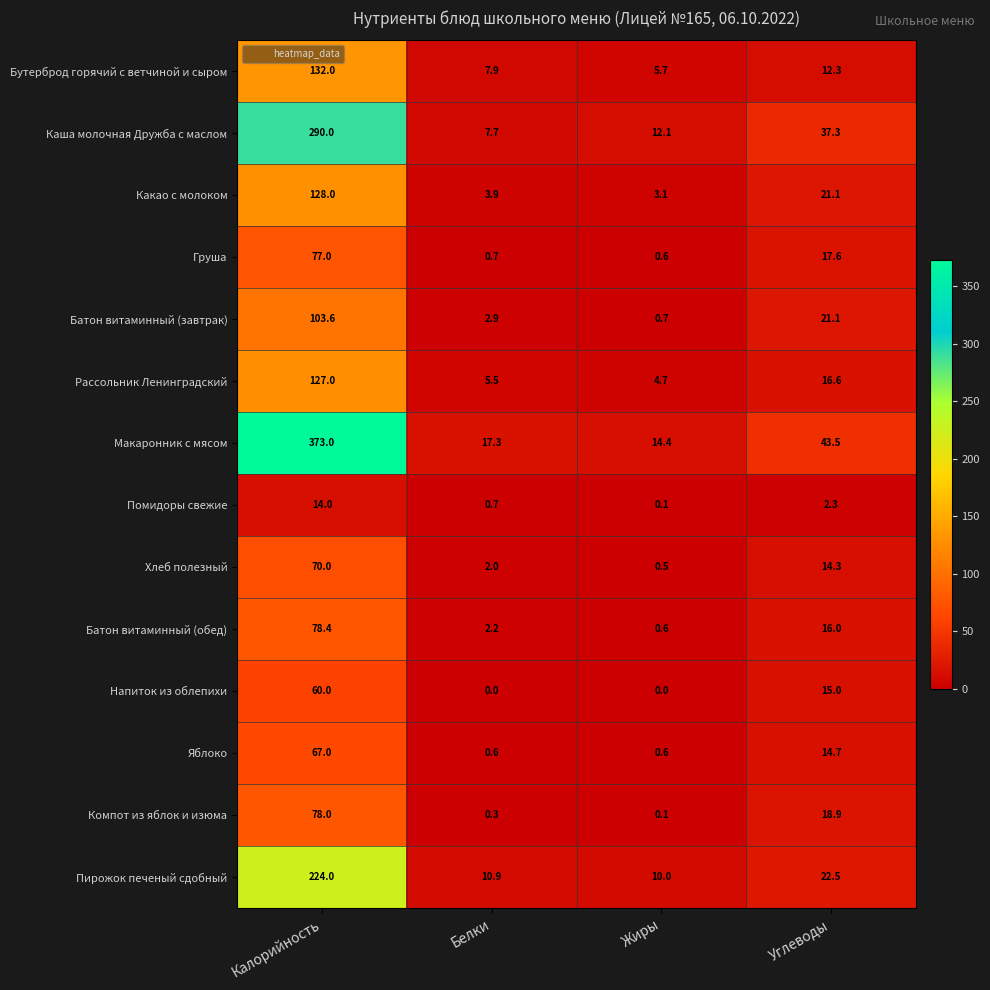

What is the total value across all series at Углеводы?

273.2